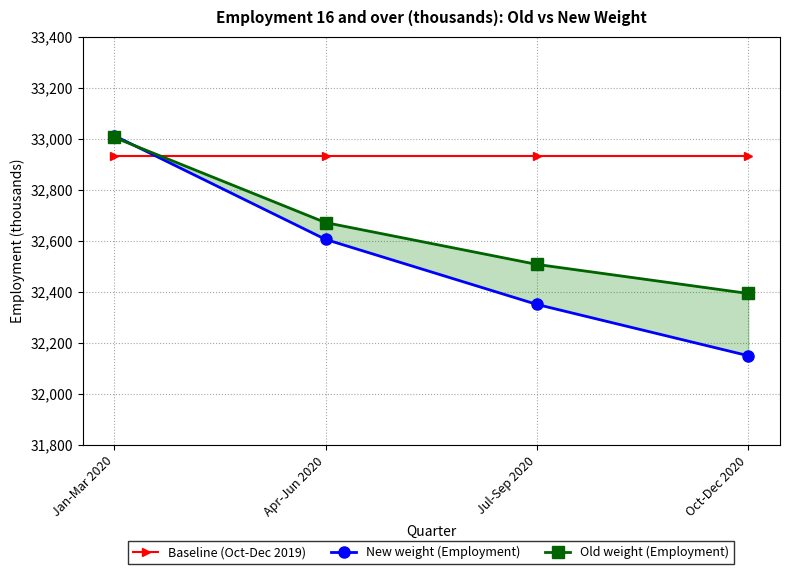

What is the greatest value displayed?

33012